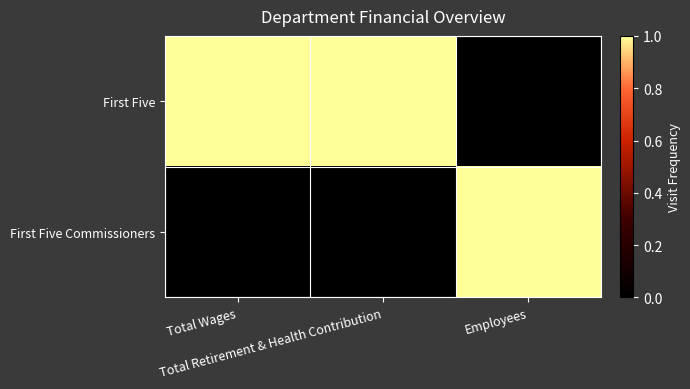

Reading left to right, extract all data points from this chart.

First Five: Total Wages=1	Total Retirement & Health Contribution=1	Employees=0
First Five Commissioners: Total Wages=0	Total Retirement & Health Contribution=0	Employees=1